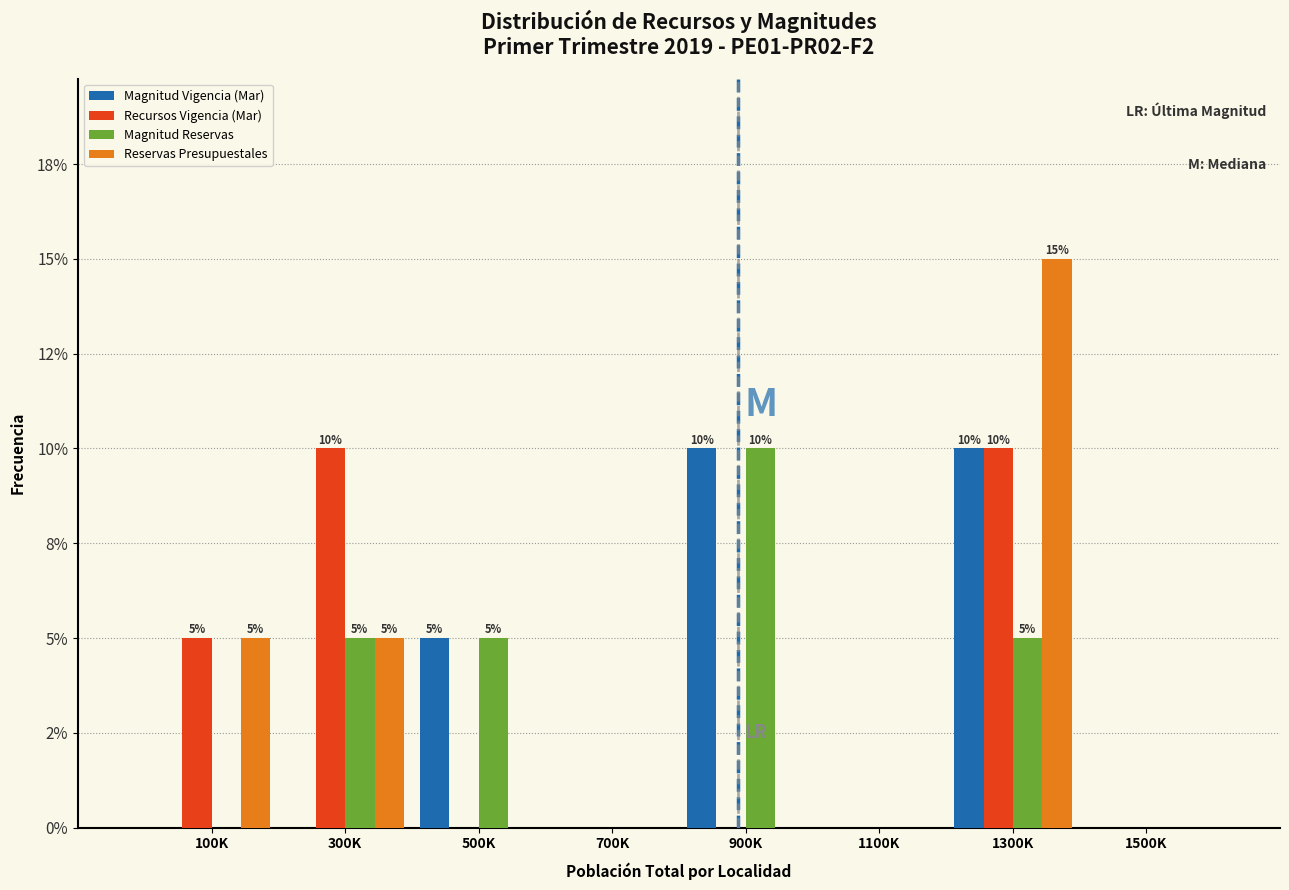

What are all the series names shown in the legend?

Magnitud Vigencia (Mar), Recursos Vigencia (Mar), Magnitud Reservas, Reservas Presupuestales